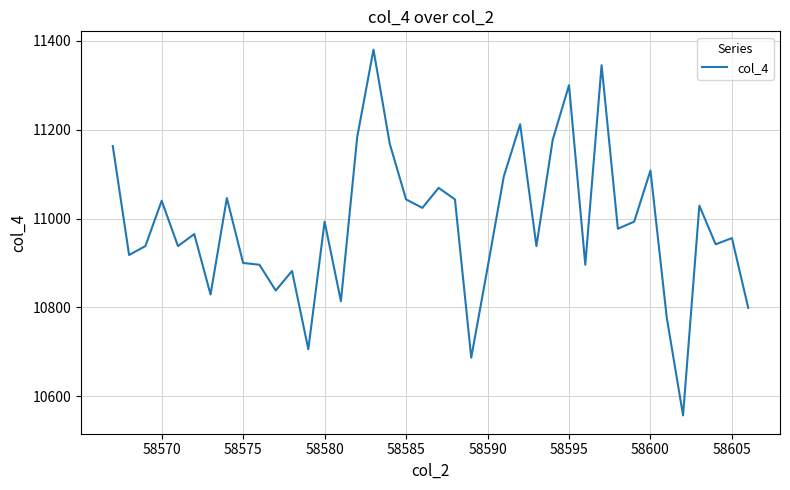

What is the maximum value shown in the chart?

11380